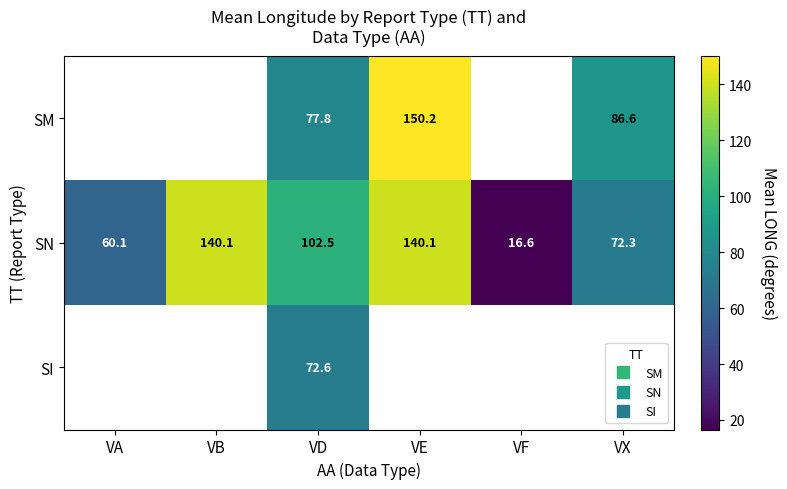

What is the difference between the maximum and minimum values in the SN series?

123.5